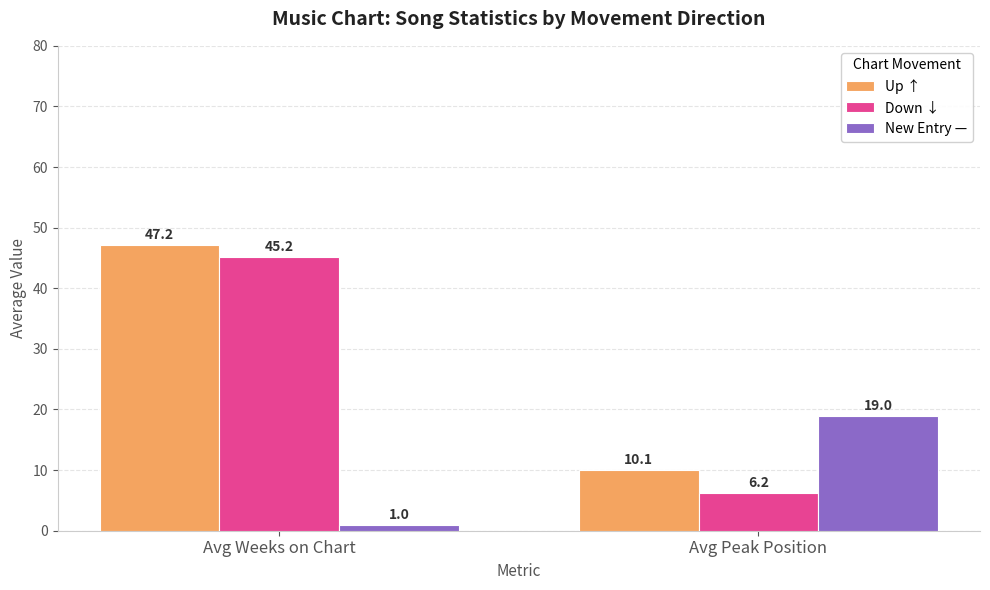

How many values in the New Entry — series are below 19?

1